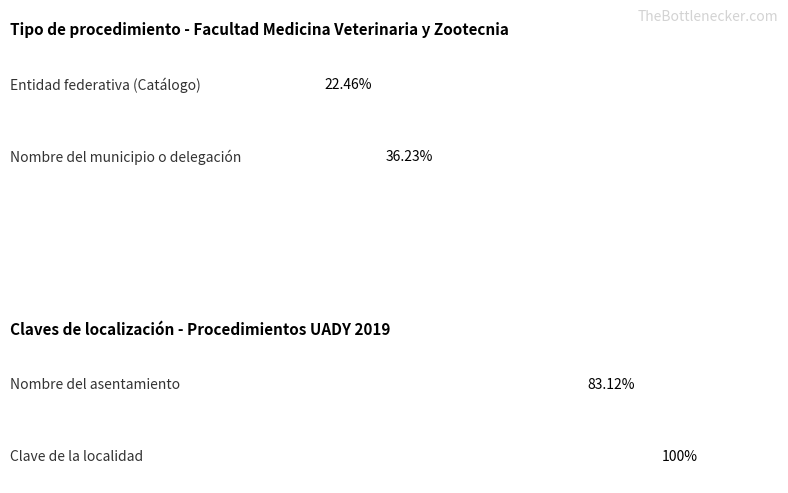

Which series has the largest range (max minus min)?

Entidad federativa (Catálogo)